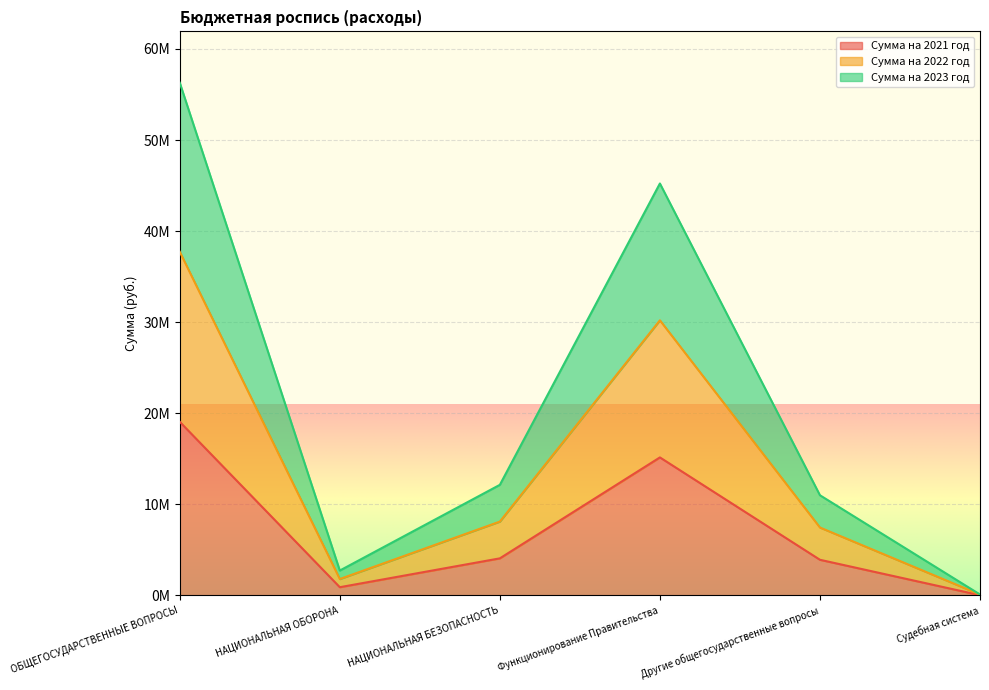

Where does the Сумма на 2023 год series first go above 8094290?

ОБЩЕГОСУДАРСТВЕННЫЕ ВОПРОСЫ